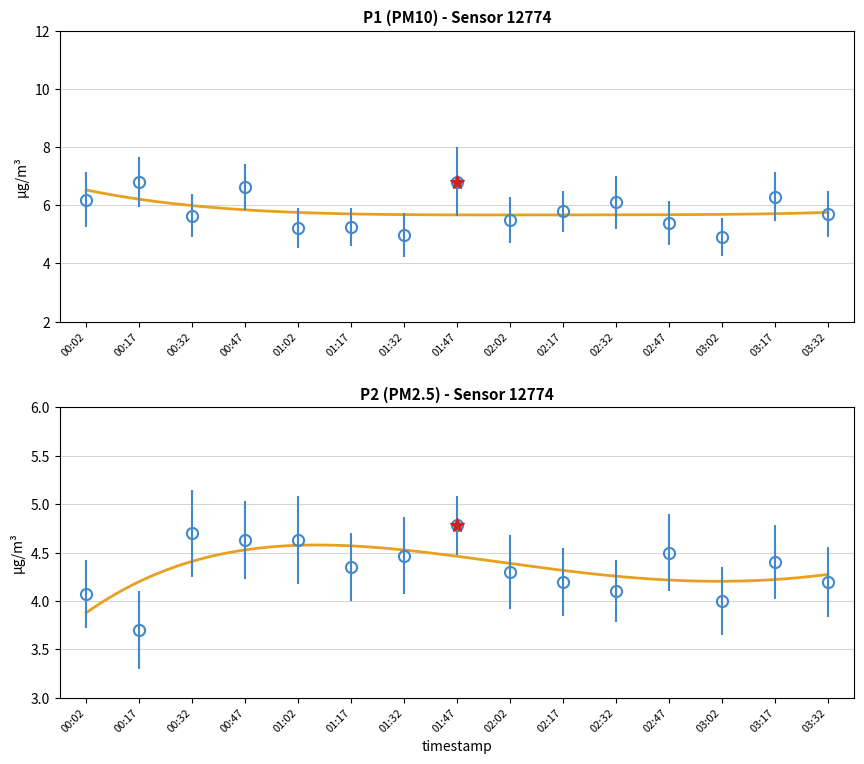

True or false: P1 has a value of 6.2 at 00:02.

True